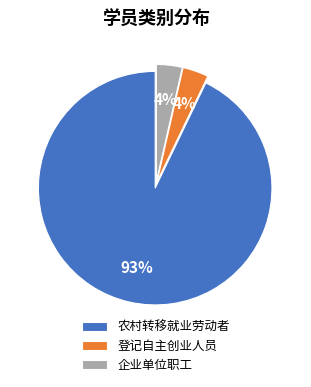

Which category has the biggest portion of the pie?

农村转移就业劳动者